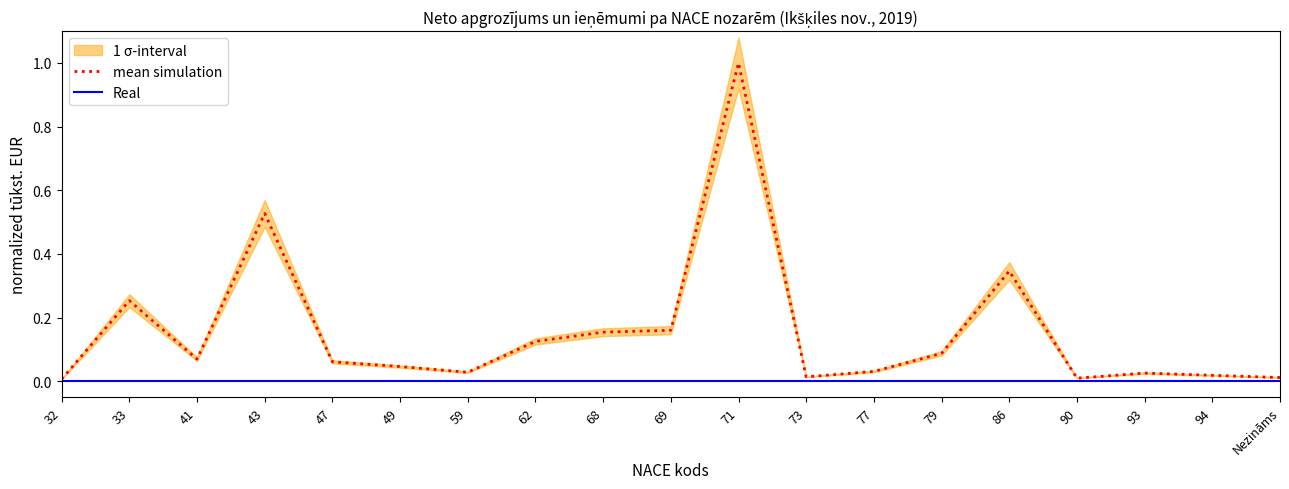

Is it true that Real equals 0.0 at 73?

True